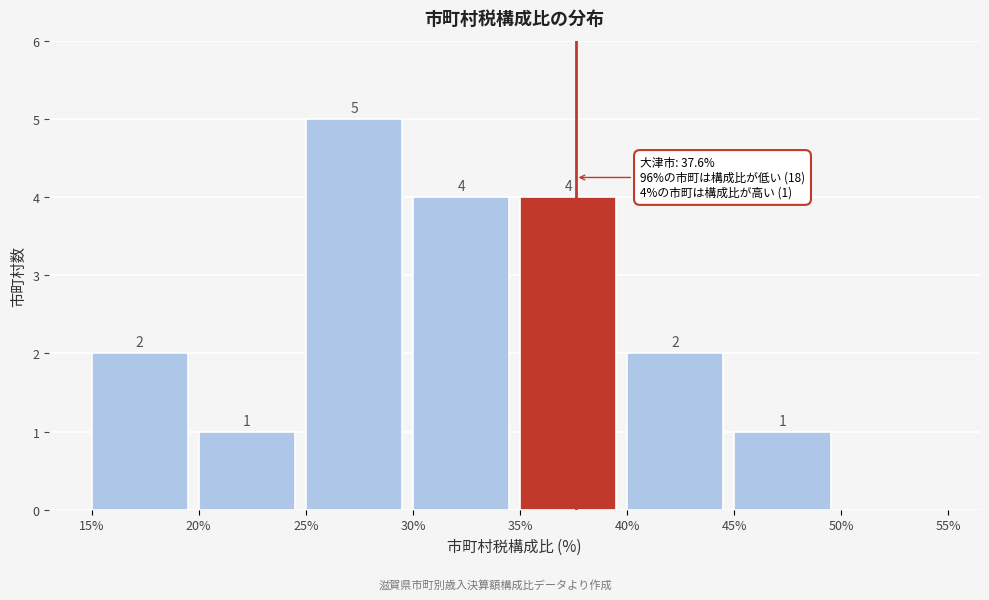

Over which range of the x-axis is the bar tallest?

25% to 30%